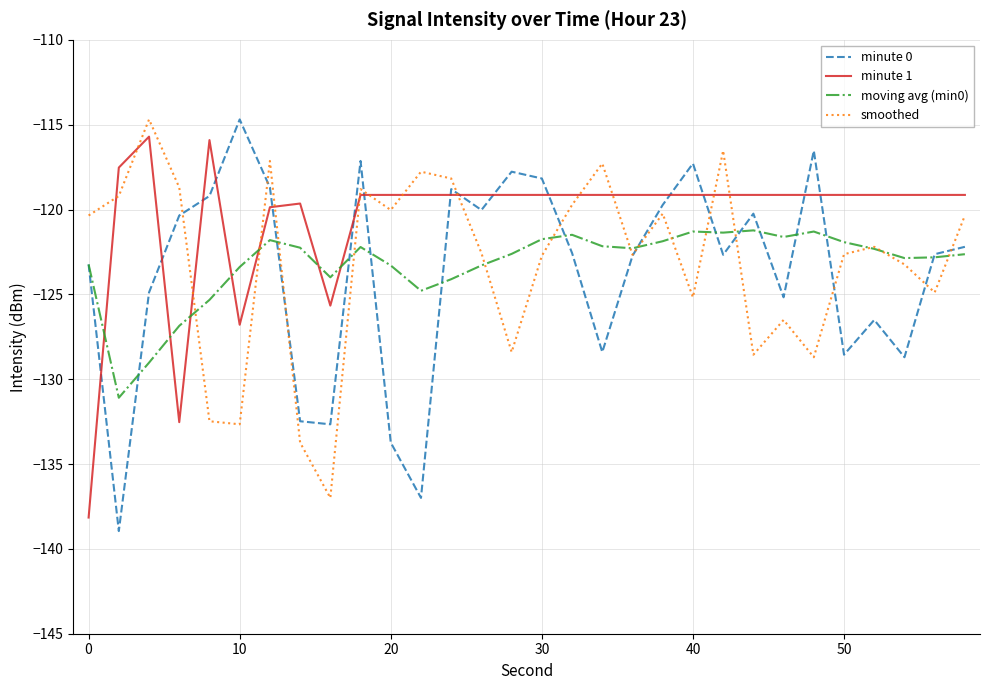

What is the minimum value shown in the chart?

-139.0